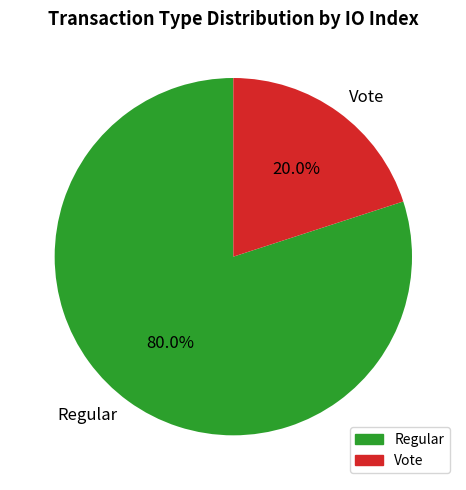

What percentage is the Vote slice, to the nearest percent?

20%